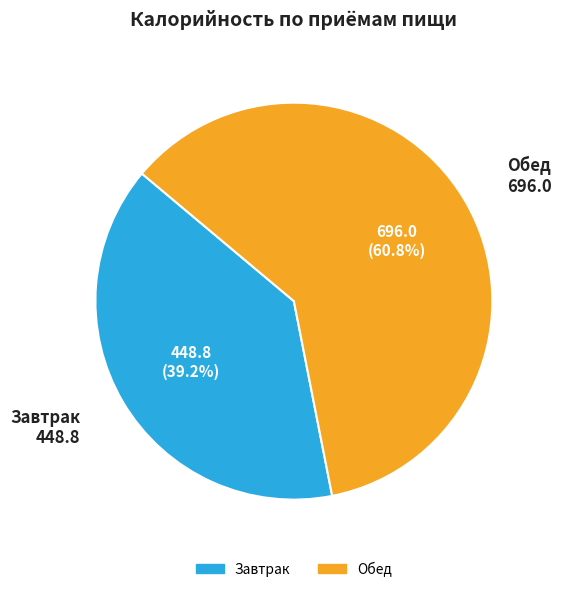

Which category has the biggest portion of the pie?

Обед